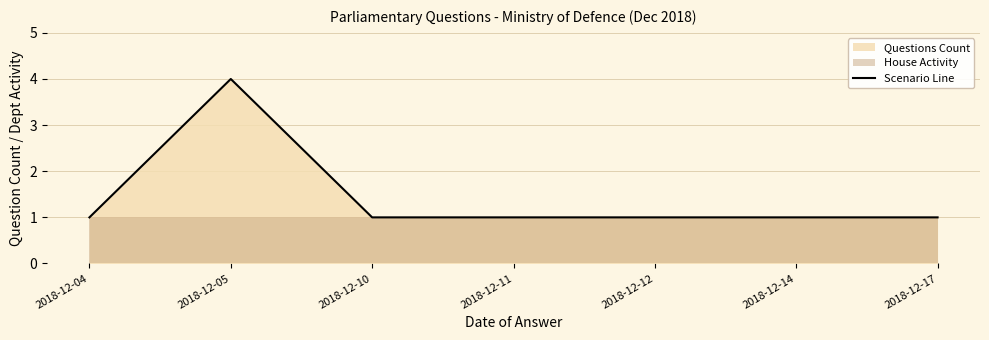

List the labels in order of value, smallest first.

2018-12-04, 2018-12-10, 2018-12-11, 2018-12-12, 2018-12-14, 2018-12-17, 2018-12-05